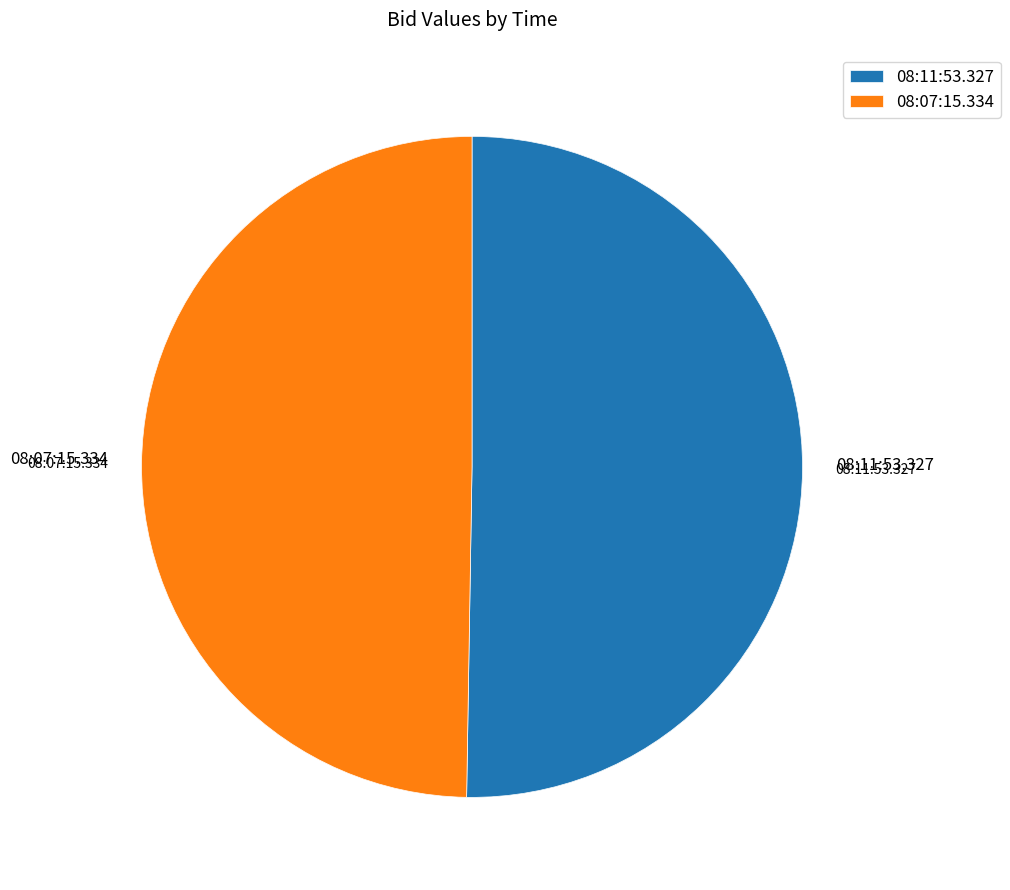

Do 08:11:53.327 and 08:07:15.334 together represent more than half of the pie?

Yes